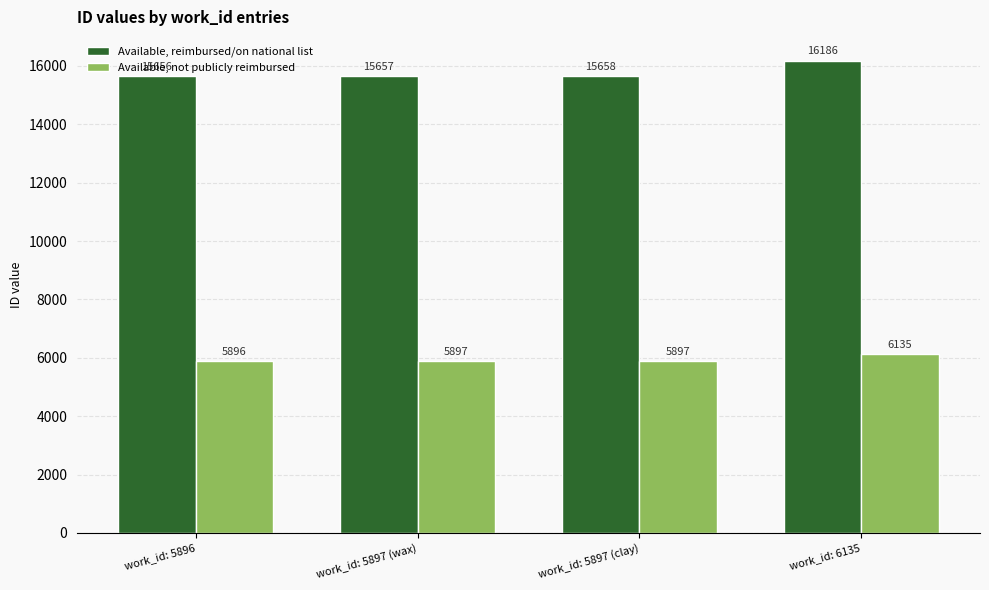

What is the sum of all Available, reimbursed/on national list values?

63157